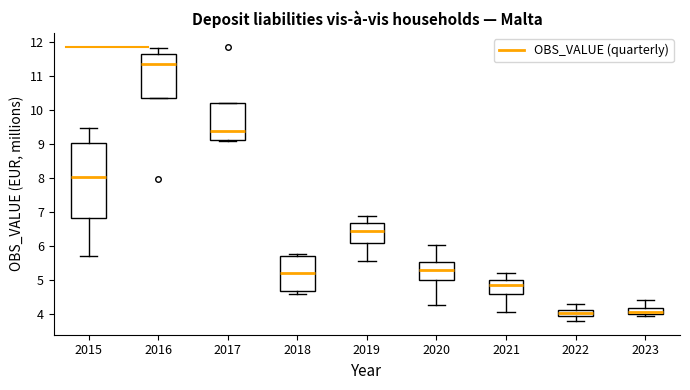

Comparing the boxes themselves (not the whiskers), which one is the tallest?

2015